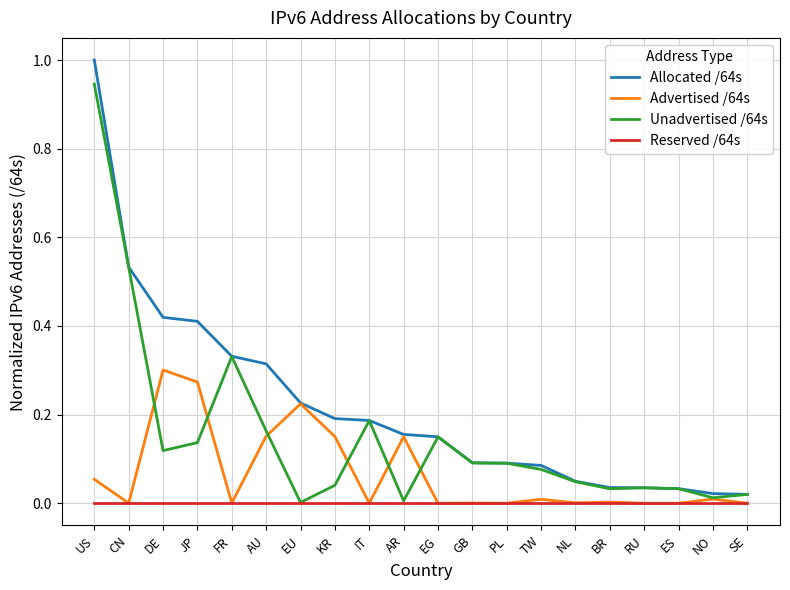

True or false: Unadvertised /64s has a value of 0.0 at BR.

True